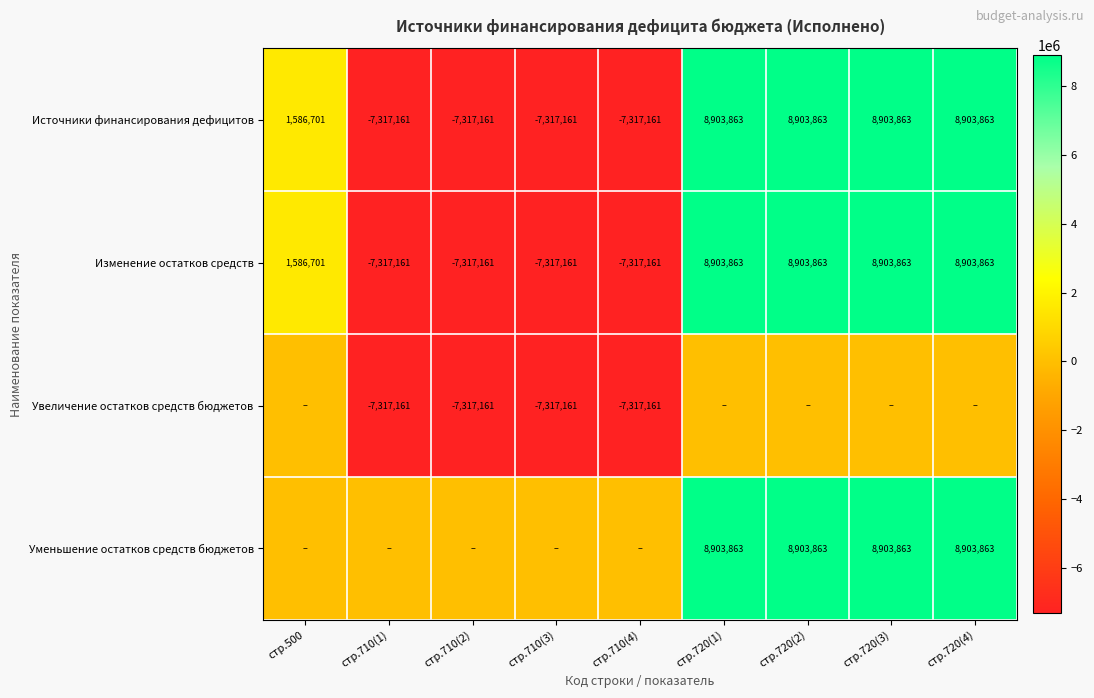

The Изменение остатков средств series shows -4132014.5 at стр.710(1). True or false?

False